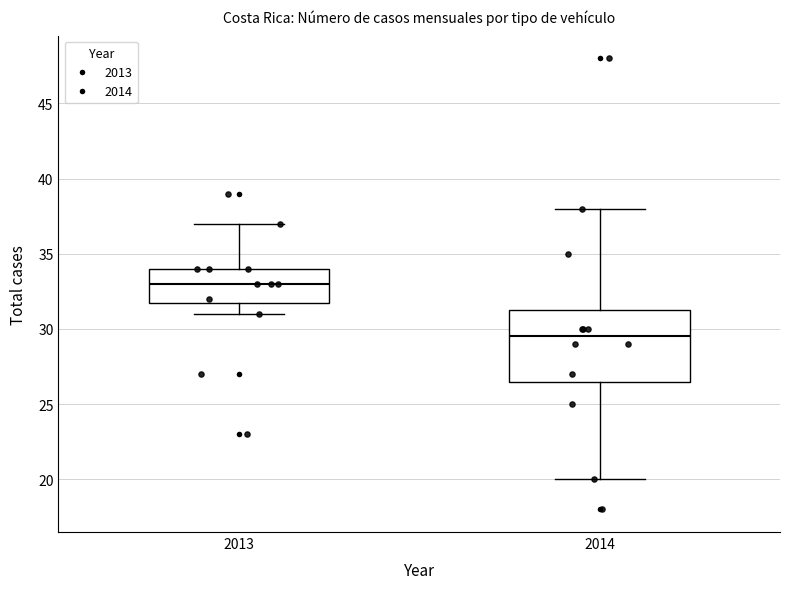

Reading left to right, read every box against the y-axis: the position of its median line, the range the box covers, and the ends of its whiskers. The values are not printed on the chart, so give them approximately, as read against the axis.

2013: median 33.0, box 32.0 to 34.0, whiskers 31.0 to 37.0
2014: median 29.5, box 26.5 to 31.5, whiskers 20.0 to 38.0